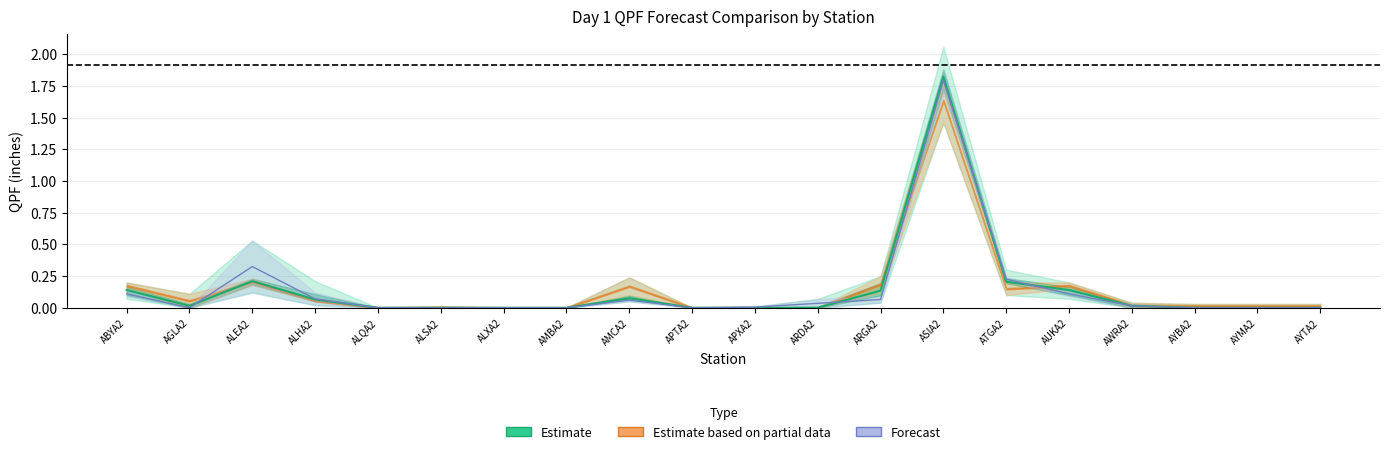

Which has a higher value, AGLA2 or AMBA2?

AGLA2